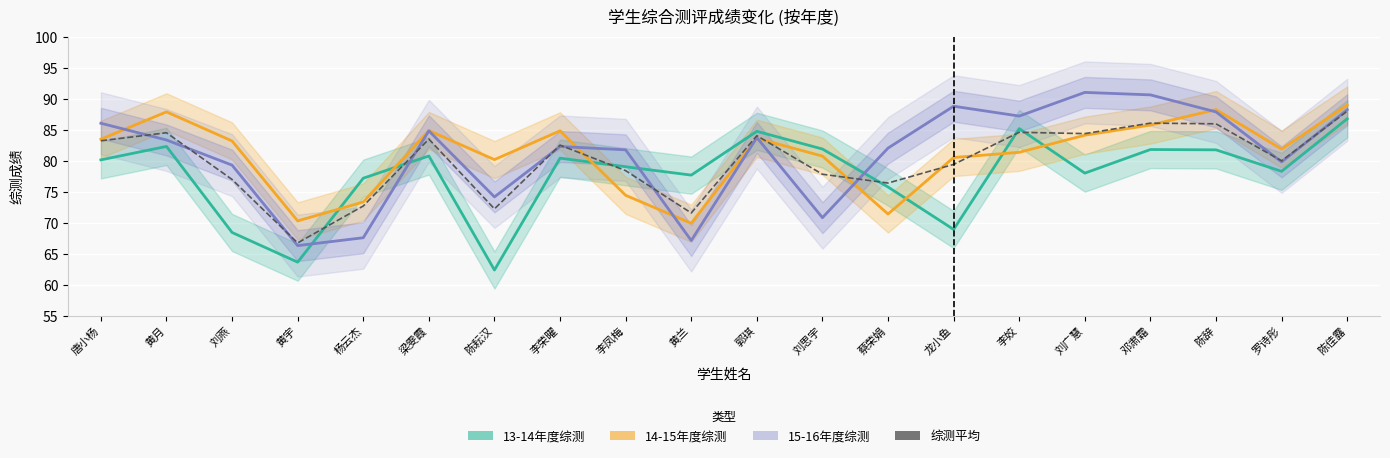

How many times do 15-16年度综测 and 13-14年度综测 cross each other?

4